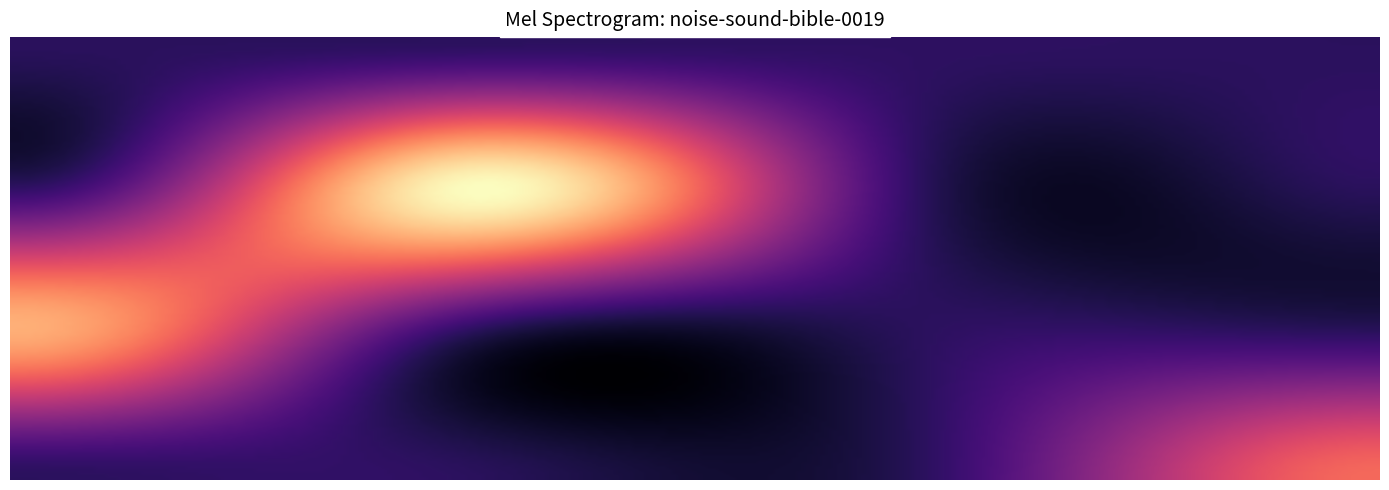

Which category has the lowest value across all series?

34